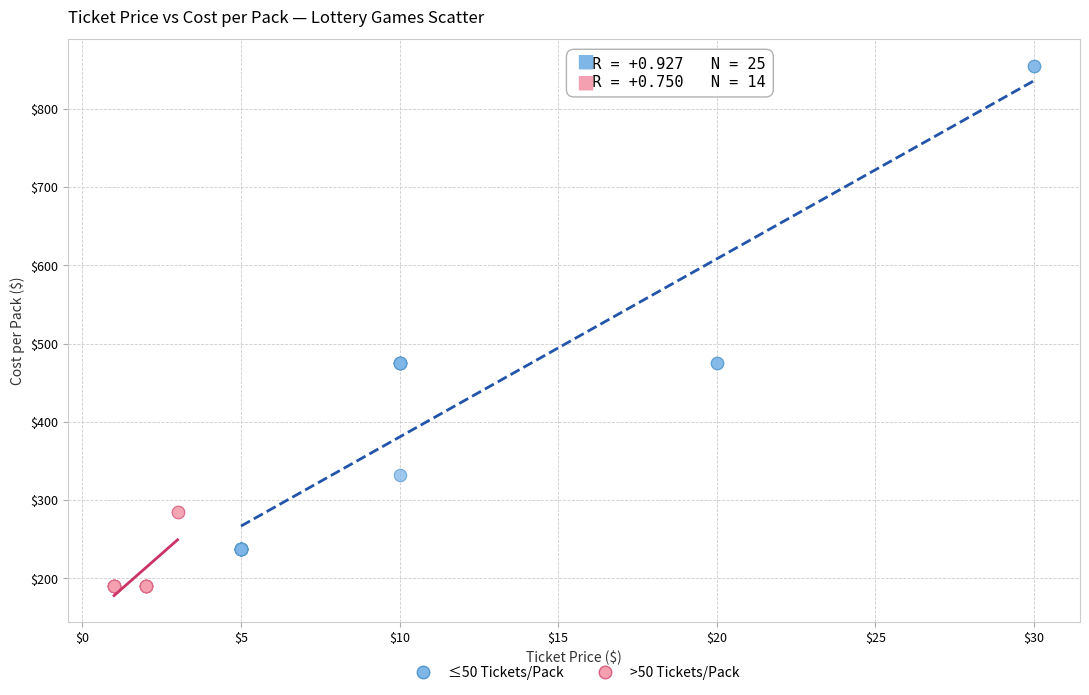

Which series contains the highest Y value?

≤50 Tickets/Pack